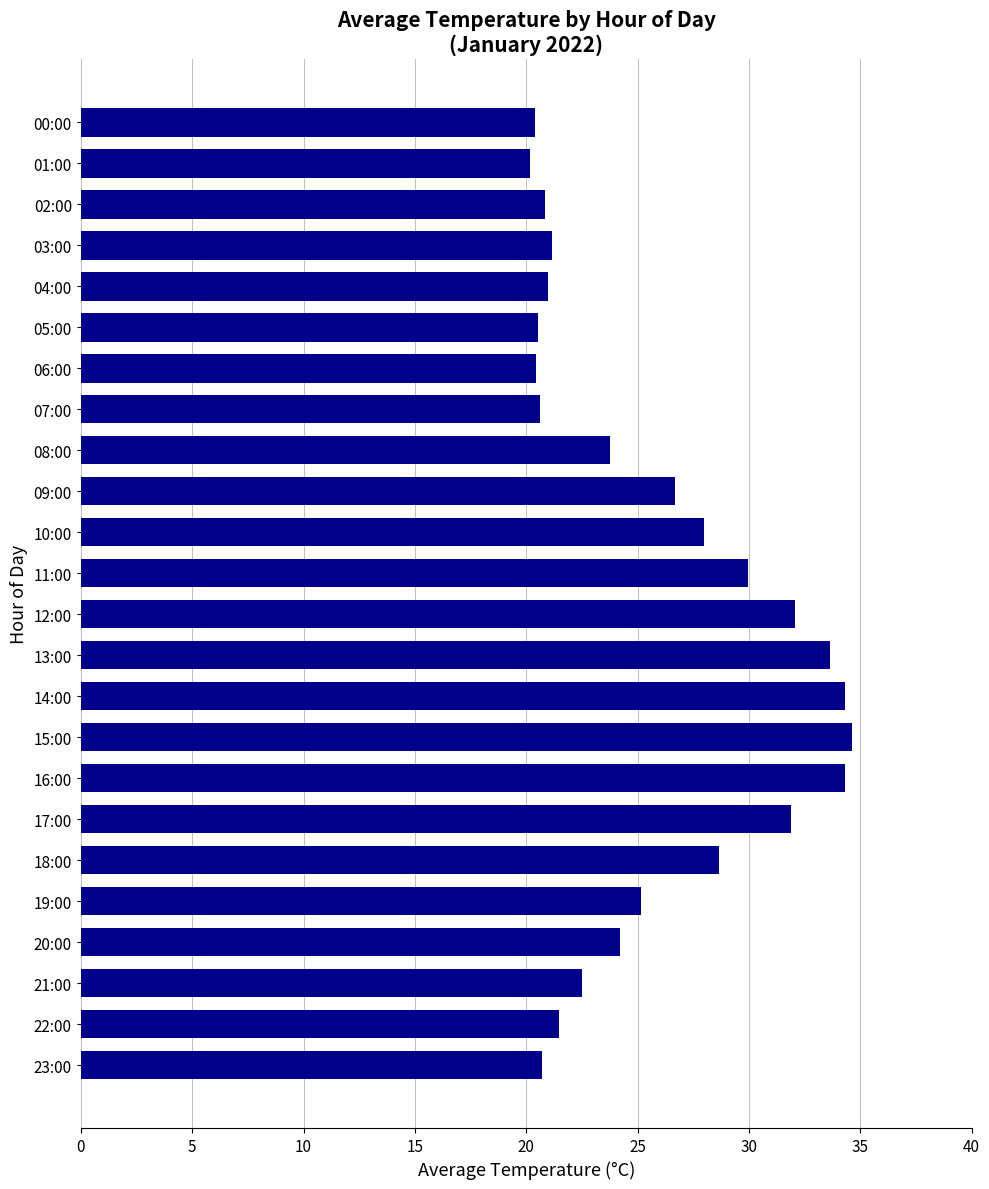

What is the difference between the values at 15:00 and 19:00?

9.5